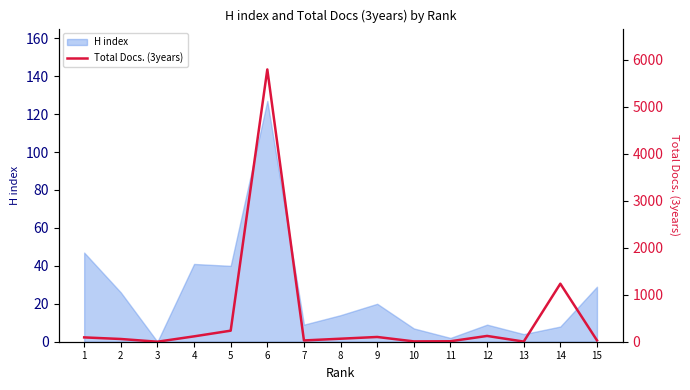

The value at 13 is 3. True or false?

True